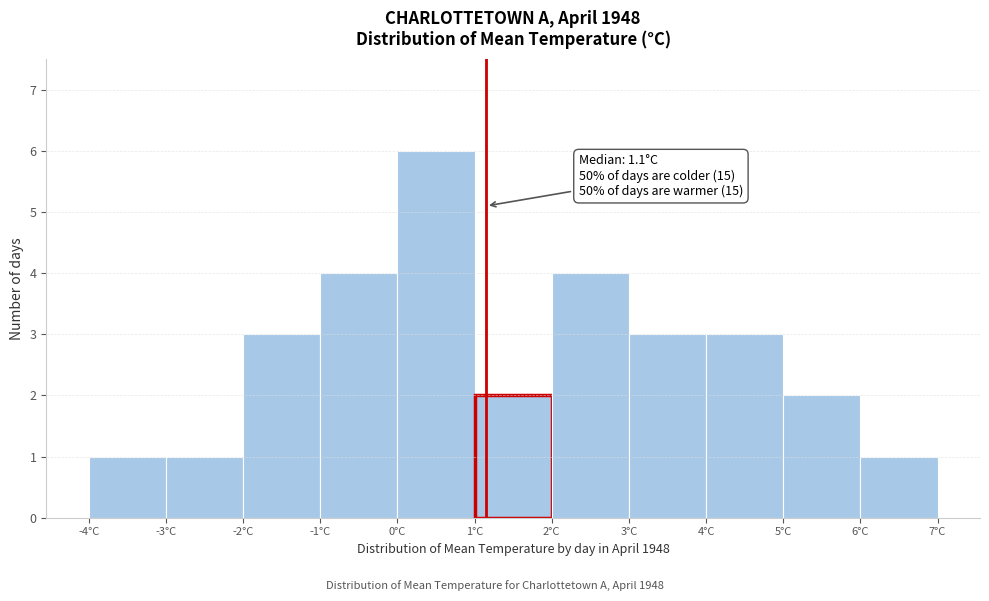

Which range on the x-axis has the tallest bar?

0 to 1